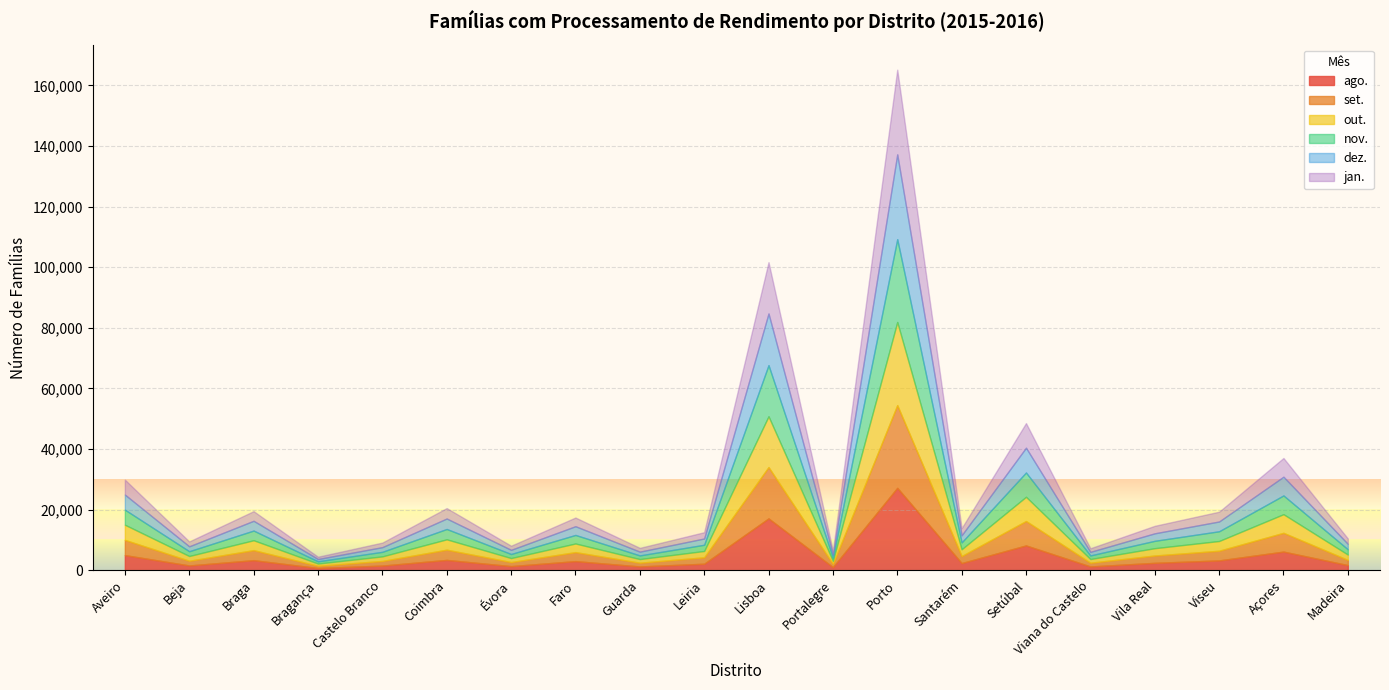

Rank the series by their maximum value, from highest to lowest.

dez., jan., out., nov., set., ago.